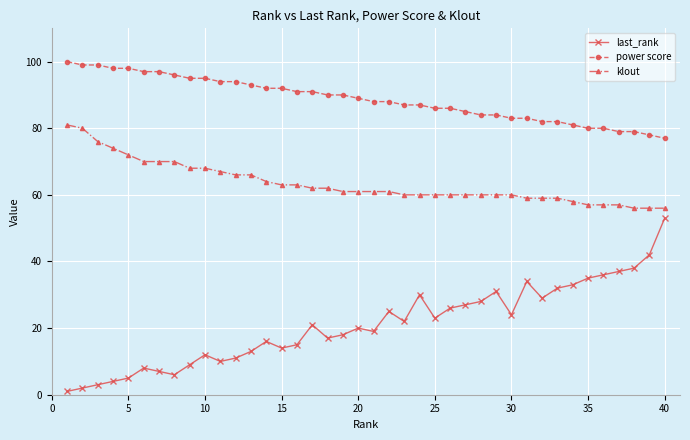

True or false: last_rank and klout cross at least once.

False